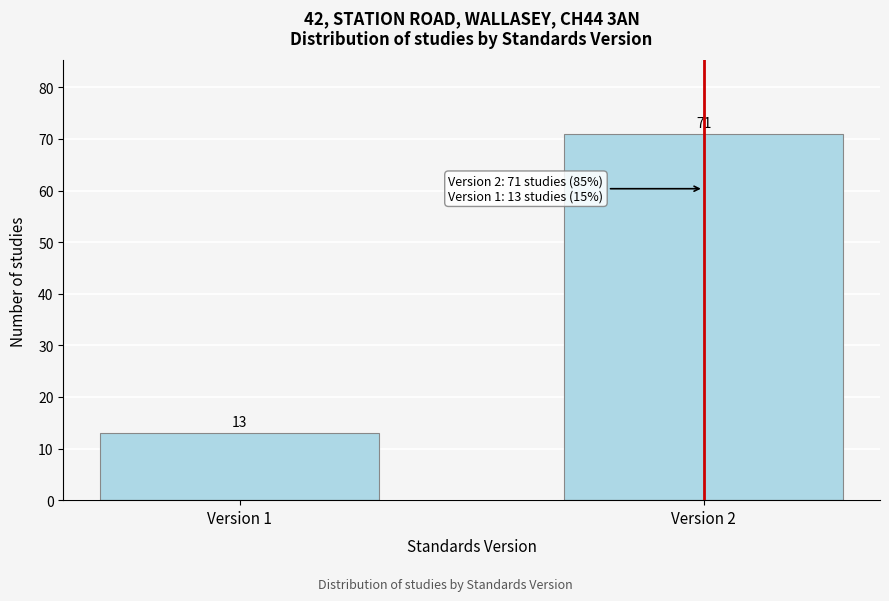

Reading right to left, extract all data points from this chart.

Version 2=71	Version 1=13